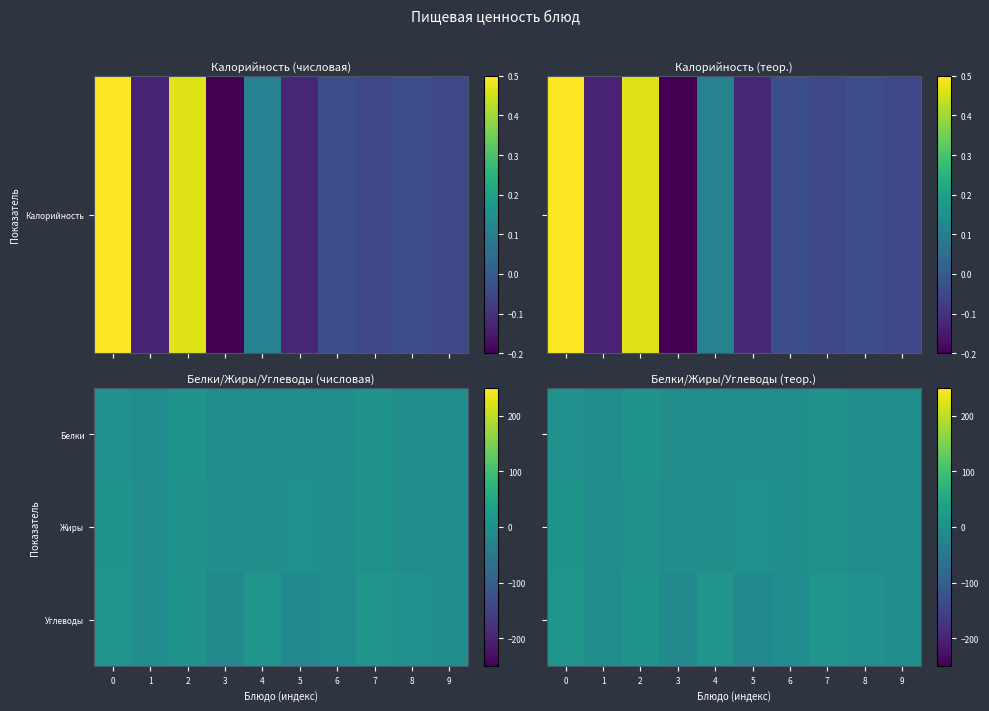

The value of Жиры at 2 is 1.8. True or false?

False